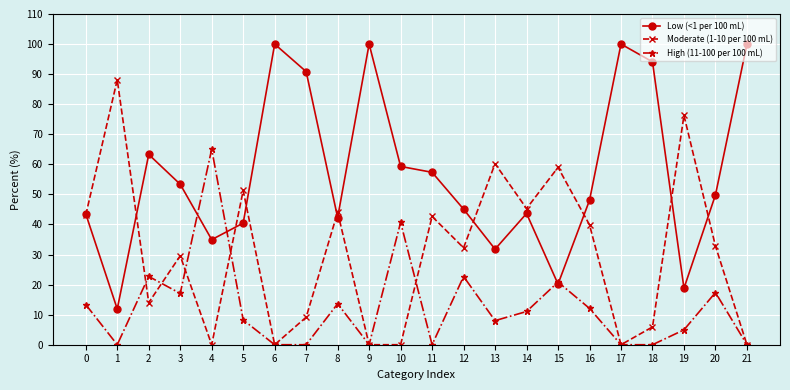

In Low (<1 per 100 mL), how many points are lower than both neighbors (excluding endpoints)?

6